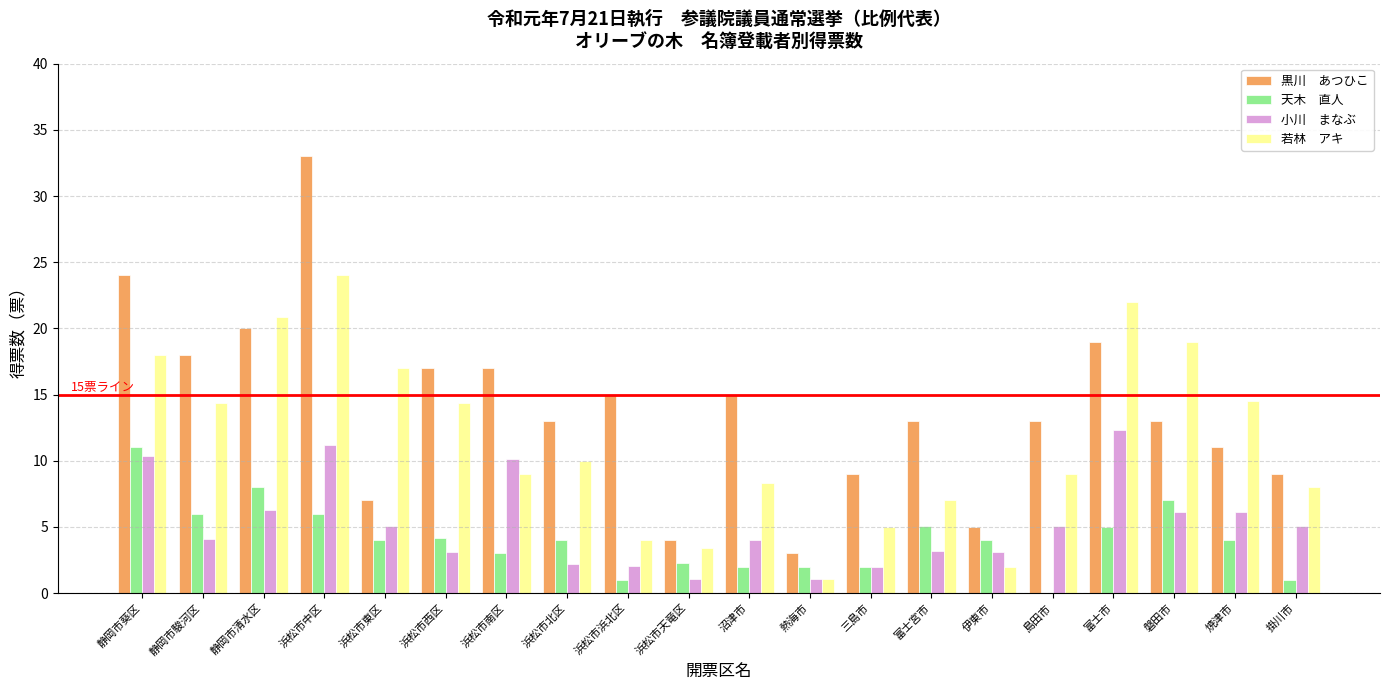

Are the bars horizontal?

No